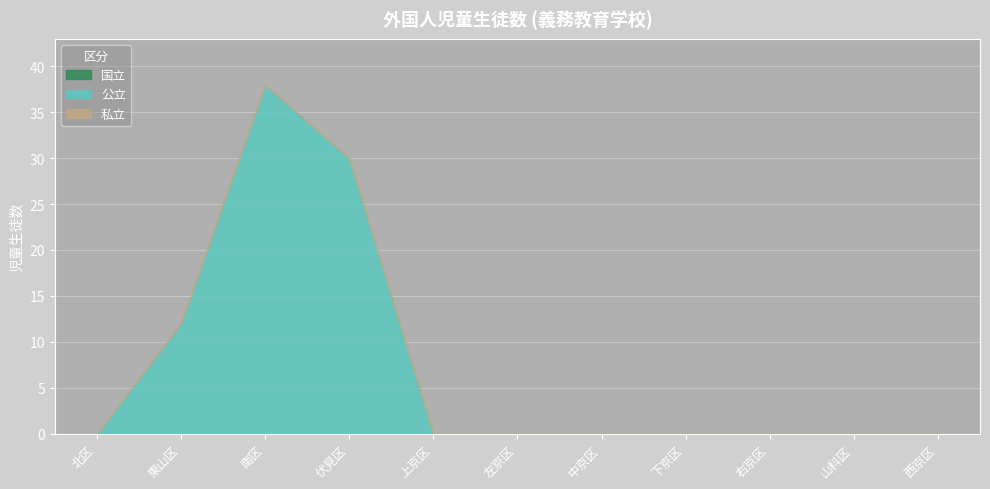

Reading left to right, list all the values displayed in this chart.

国立: 0	0	0	0	0	0	0	0	0	0	0
公立: 0	12	38	30	0	0	0	0	0	0	0
私立: 0	0	0	0	0	0	0	0	0	0	0